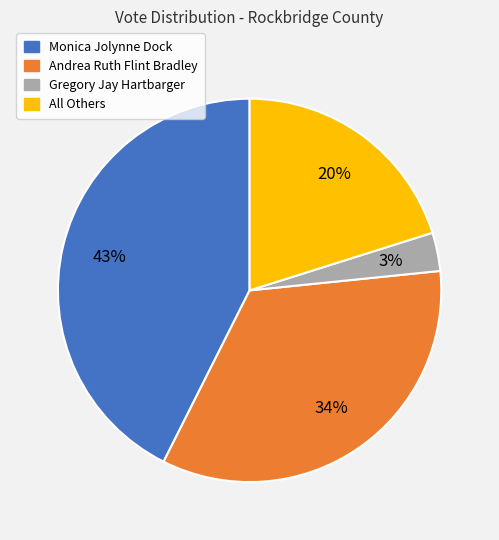

Which category has the biggest portion of the pie?

Monica Jolynne Dock